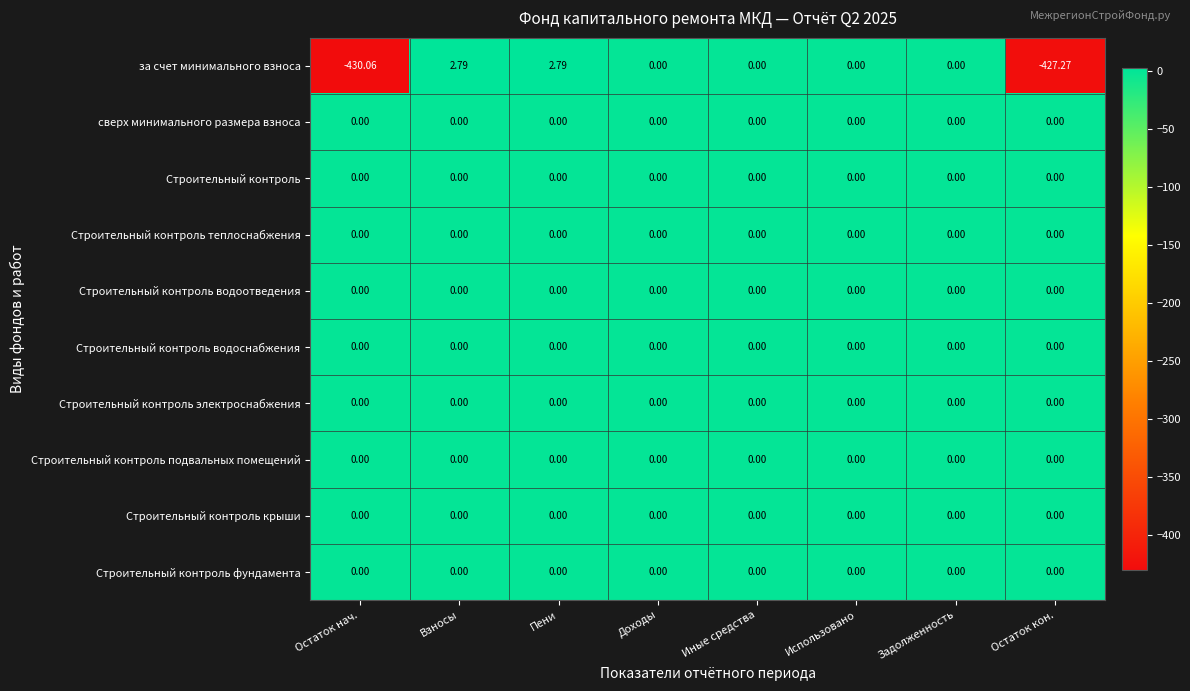

Which series changed the most between Остаток нач. and Остаток кон.?

за счет минимального взноса